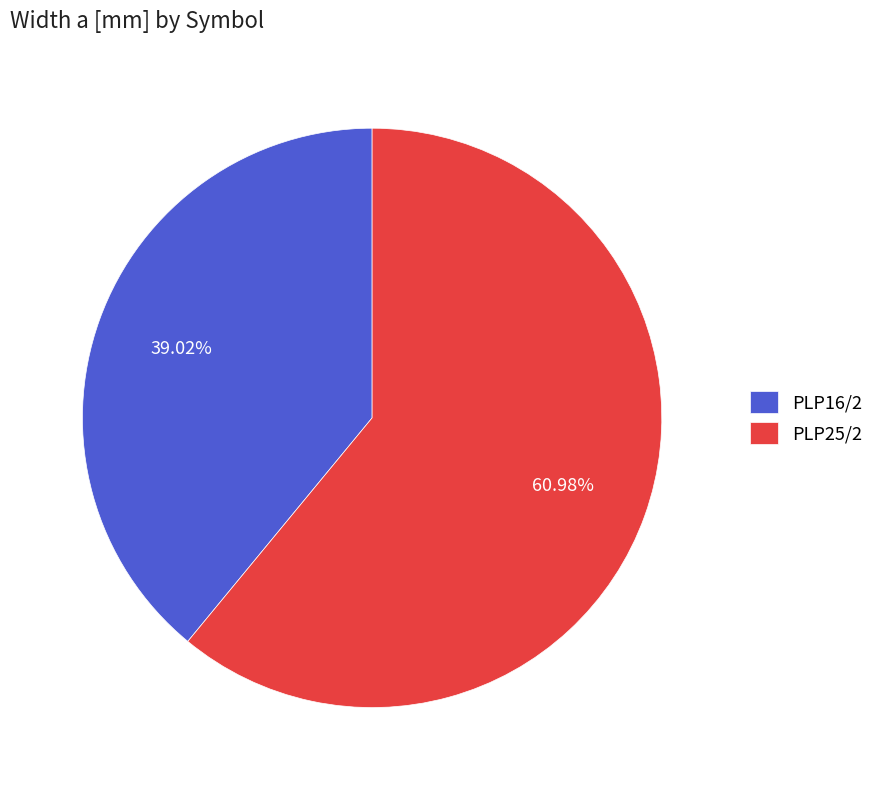

Which category has the smallest portion of the pie?

PLP16/2